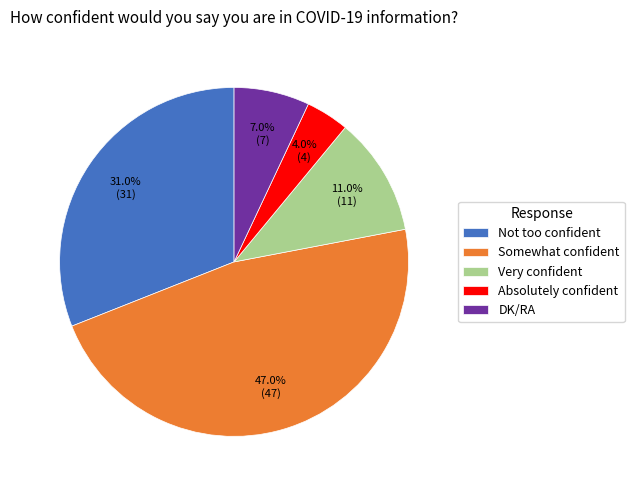

To the nearest percent, what portion does Absolutely confident represent?

4%